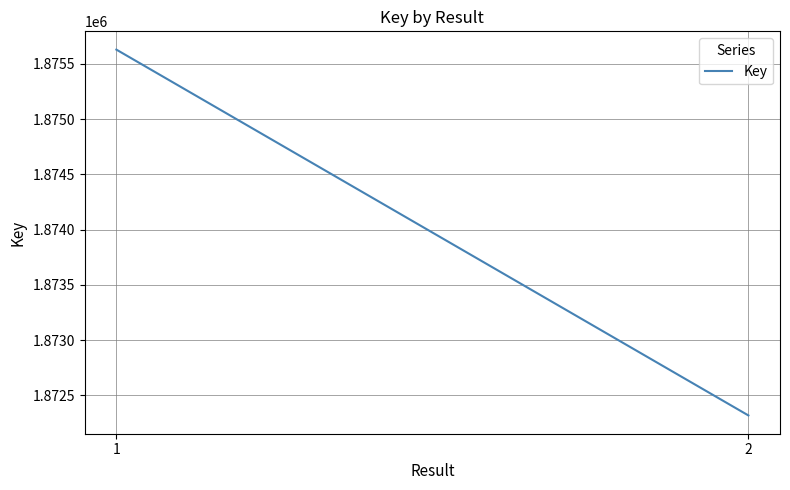

Read the value at 2, to the nearest 10.

1872320